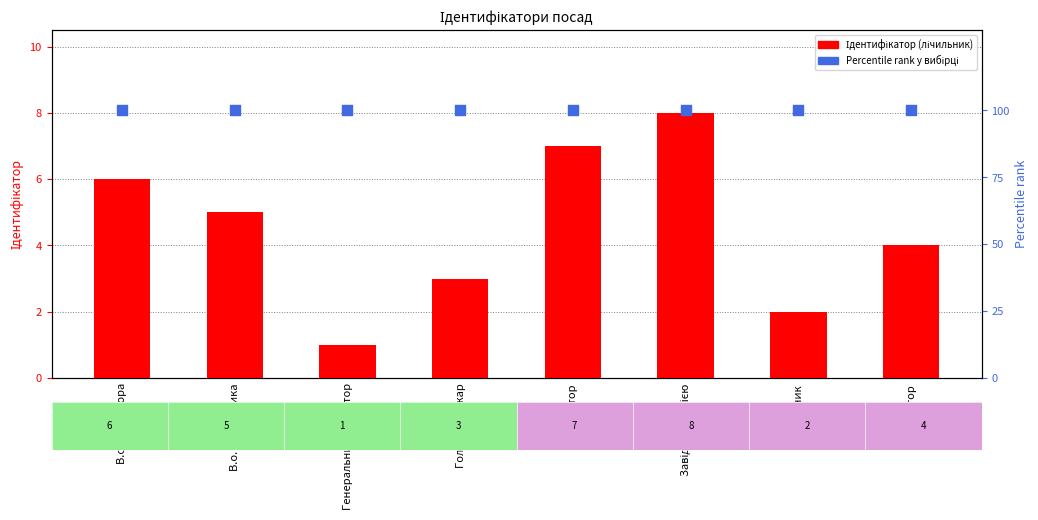

At how many categories does at least one series exceed 19?

8